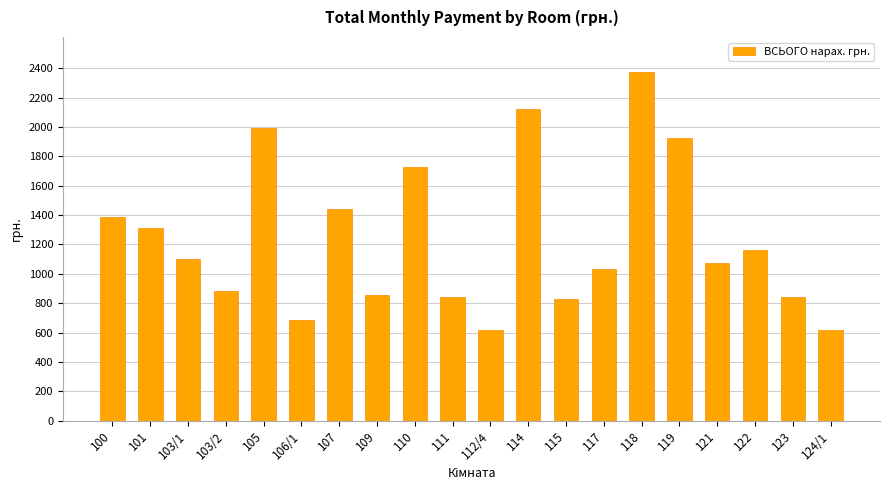

What is the maximum value shown in the chart?

2376.4